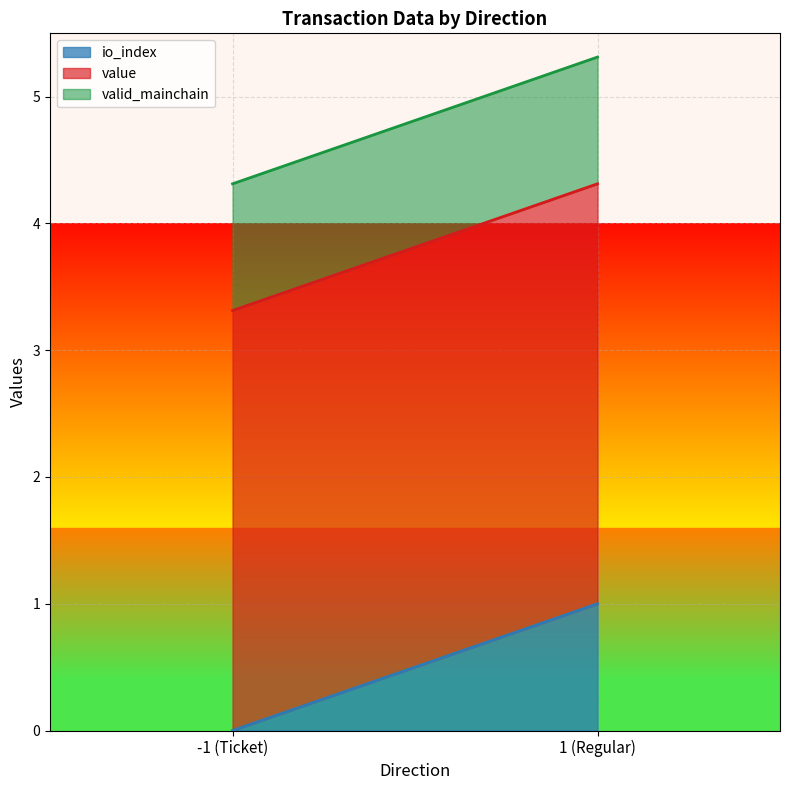

List the series in order of their peak value, highest first.

value, io_index, valid_mainchain